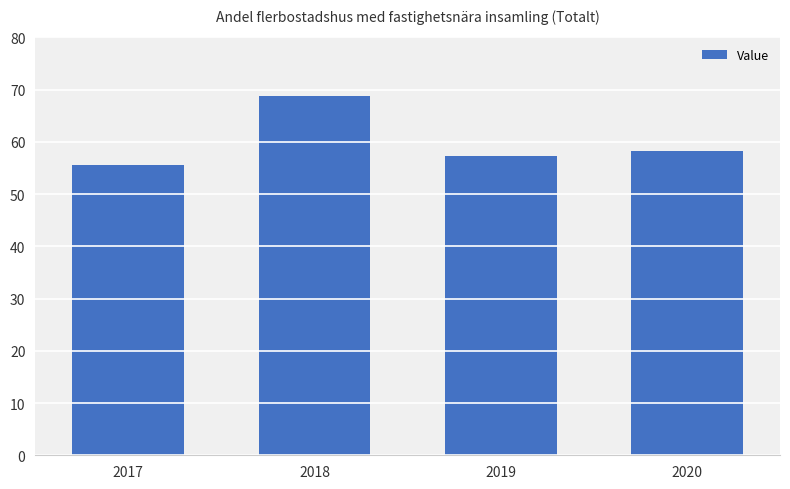

What is the maximum value shown in the chart?

68.8